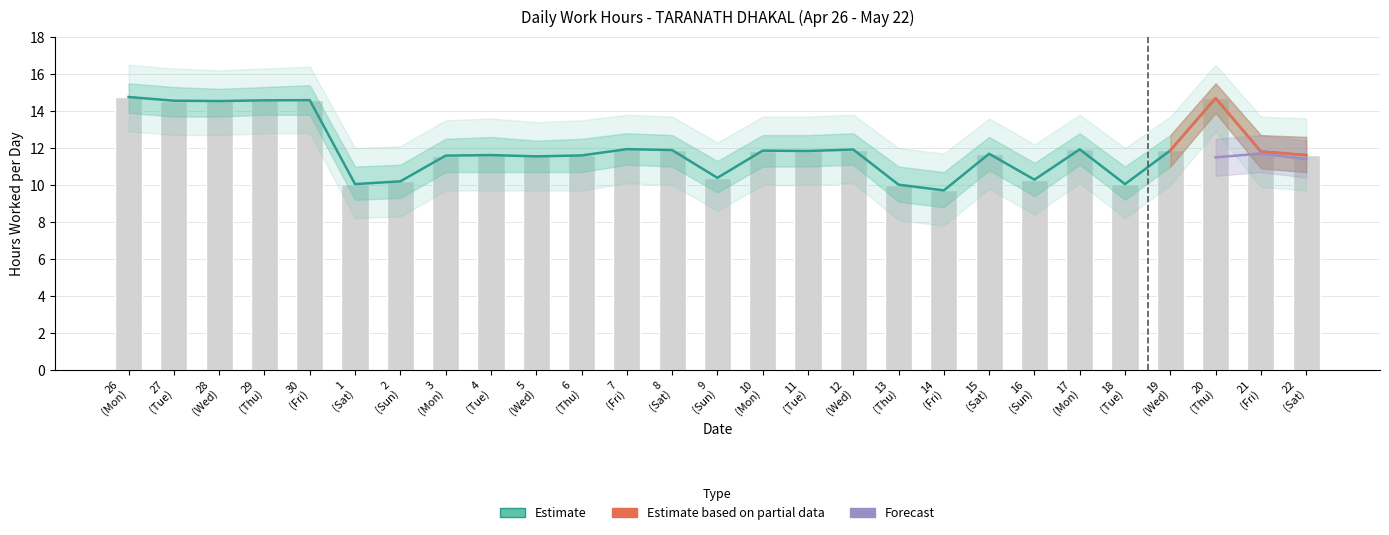

True or false: Hours Upper has a value of 11.6 at 6 (Thu).

True